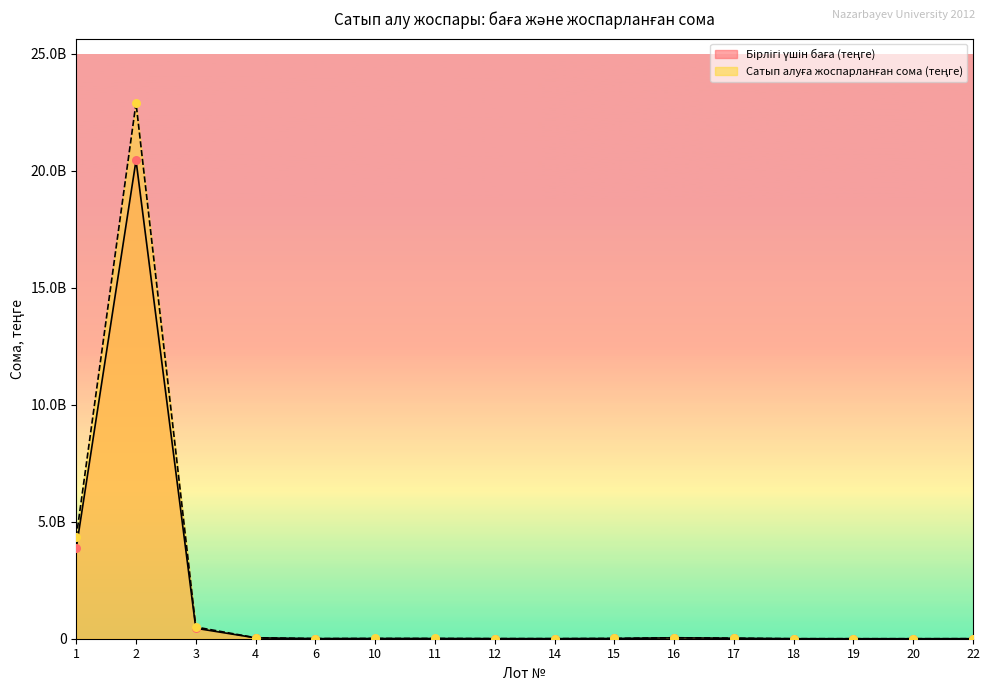

At how many categories does at least one series exceed 16355875183?

1